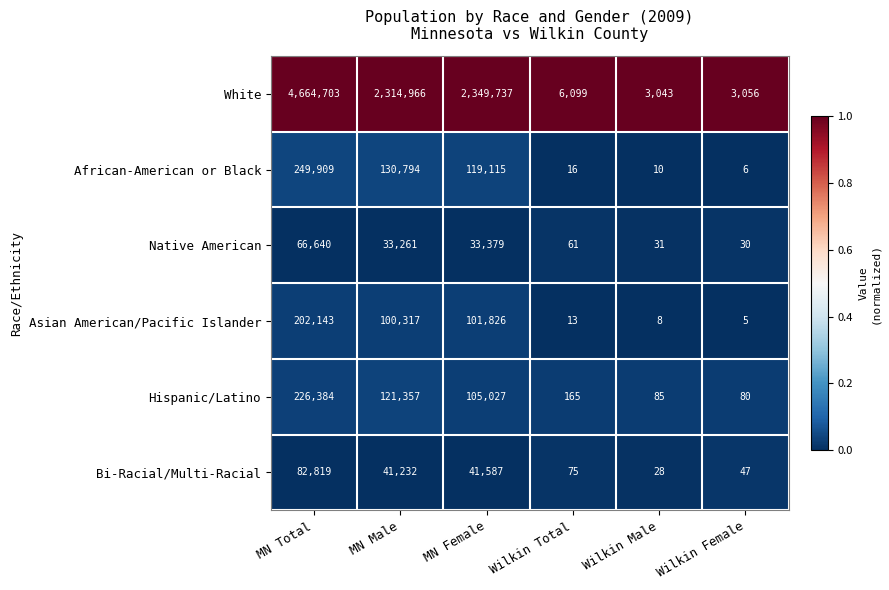

The White series shows 2152690 at MN Total. True or false?

False